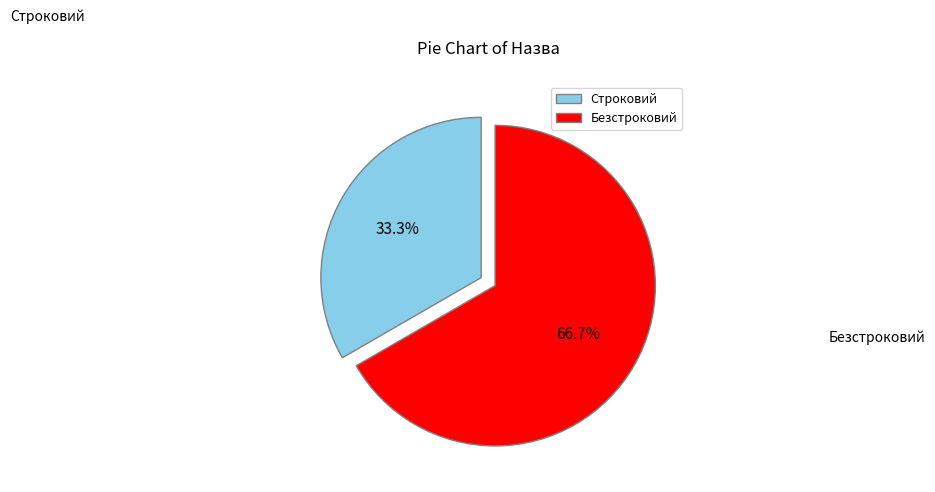

What is the smallest slice in the pie chart?

Строковий